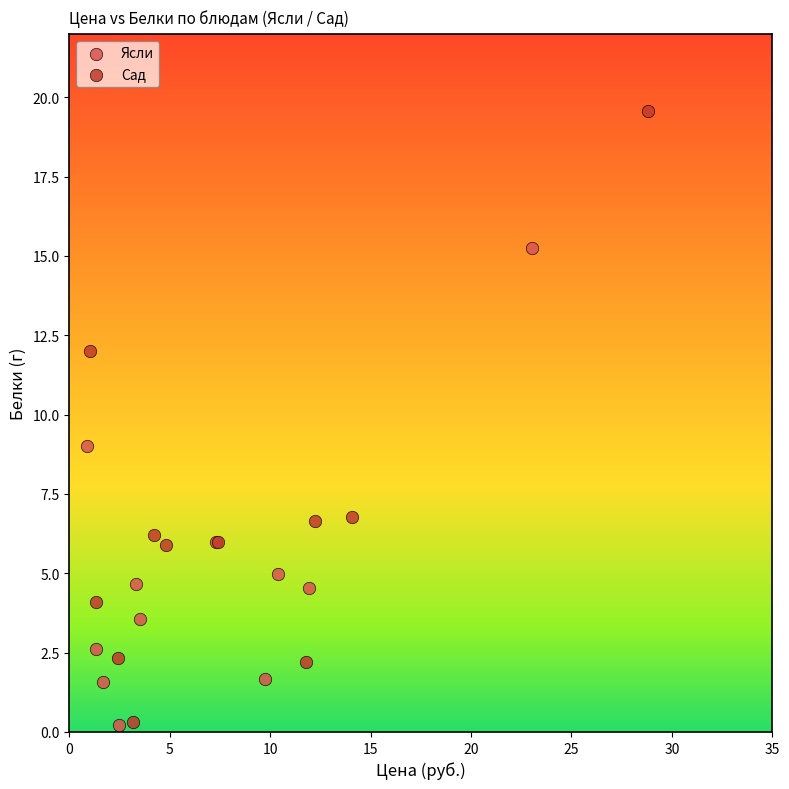

Which series reaches the maximum Y coordinate?

Сад